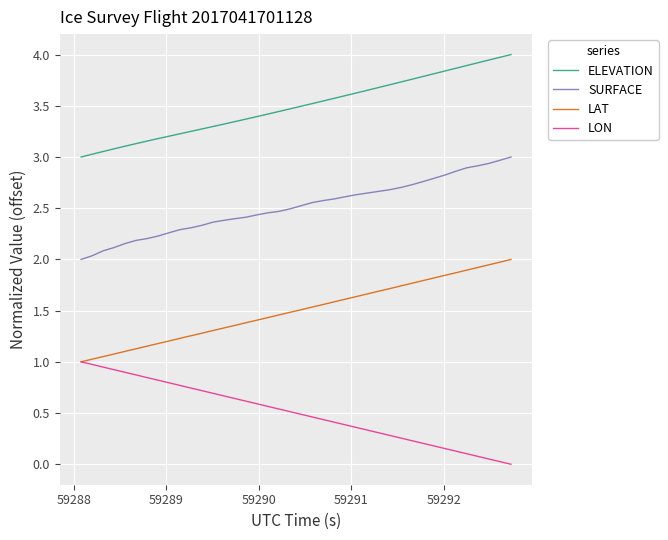

List the series in order of their peak value, lowest first.

LON, LAT, SURFACE, ELEVATION